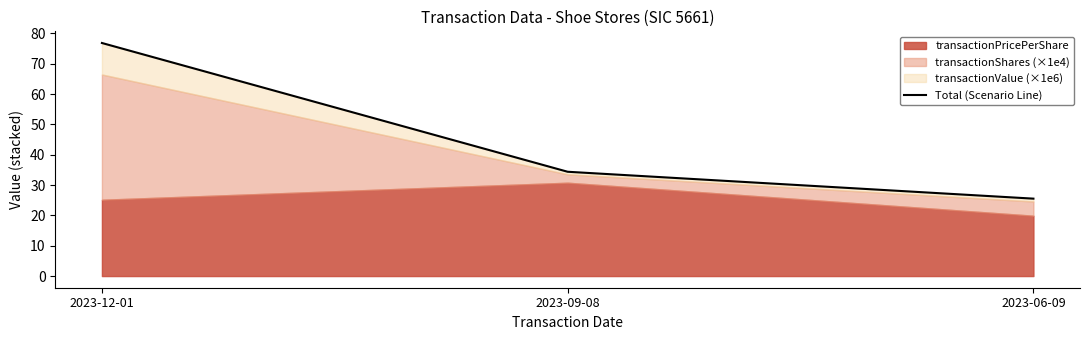

Which label corresponds to the largest value in the chart?

2023-12-01